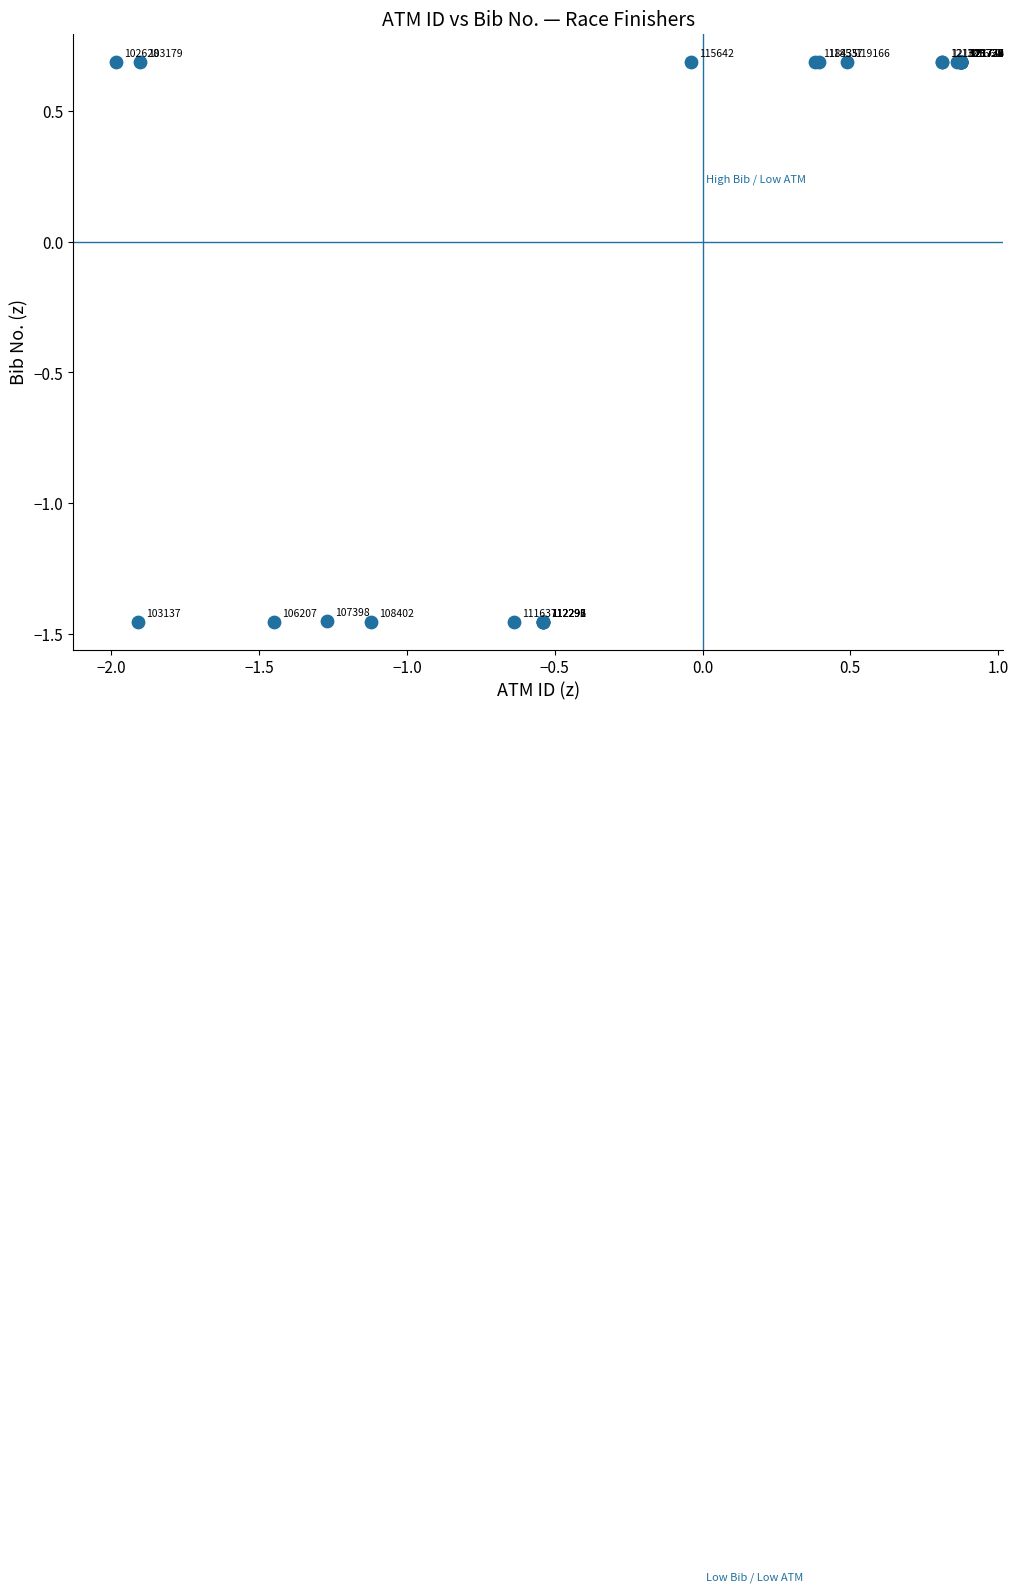

What Y value in the scatter plot is closest to 0?

0.7